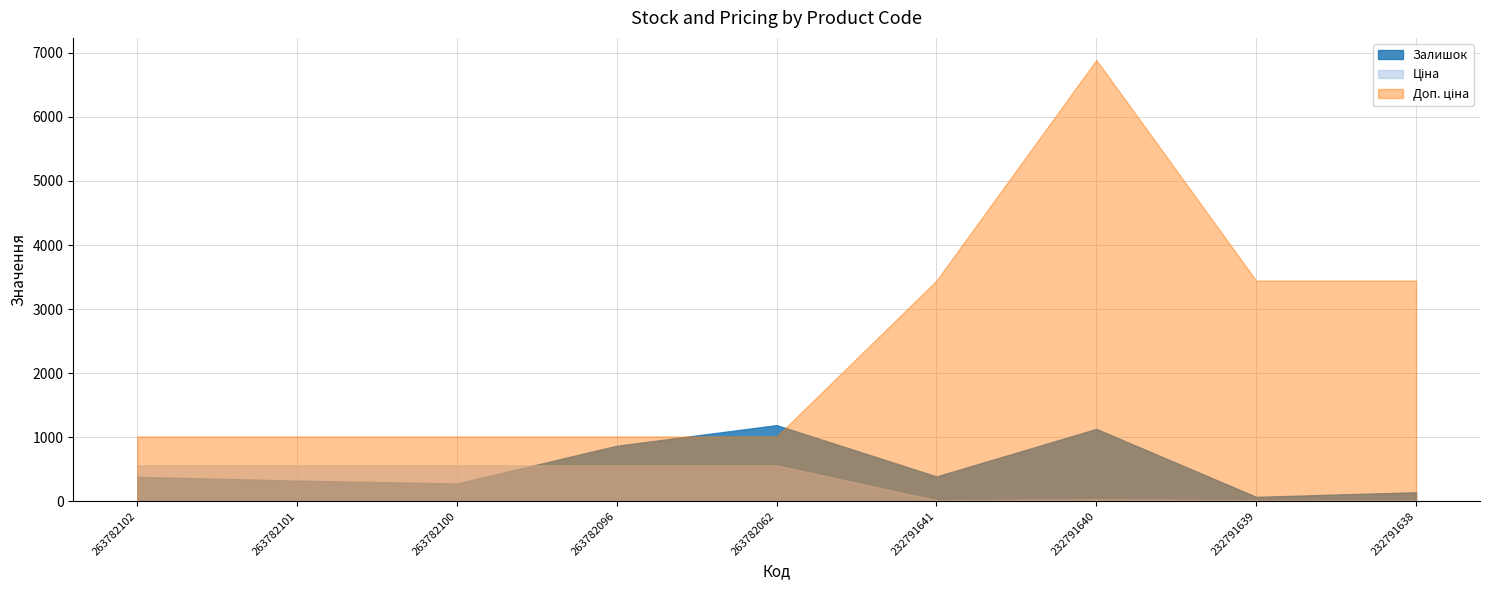

What is the value of the Доп. ціна point at the 2nd from the left?

1010.4